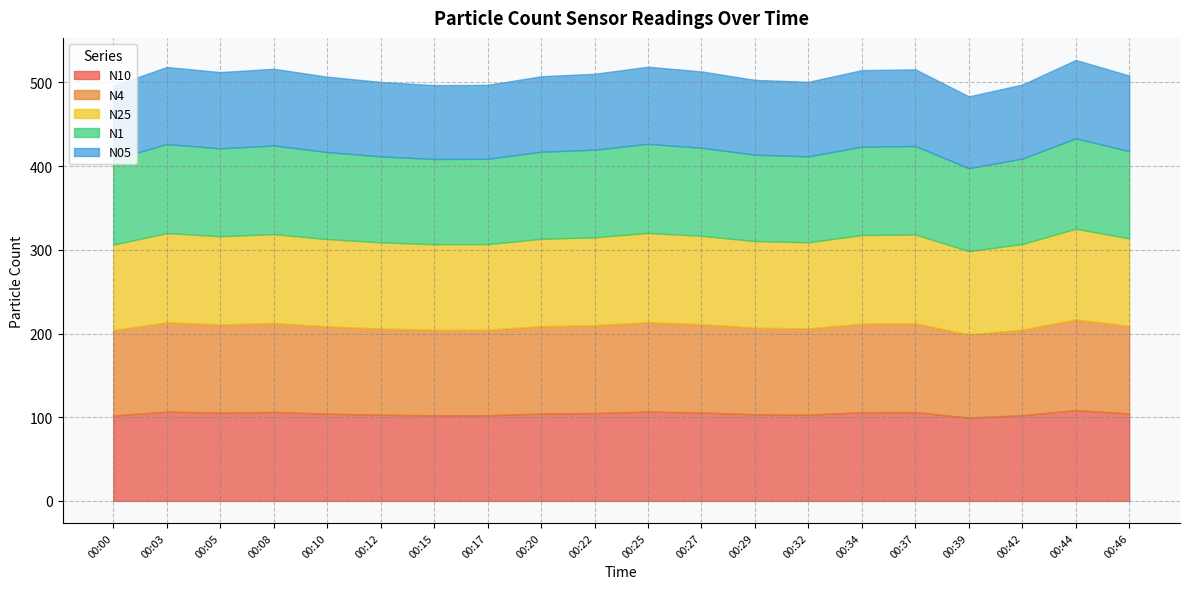

What is the total value across all series at 00:46?

508.3